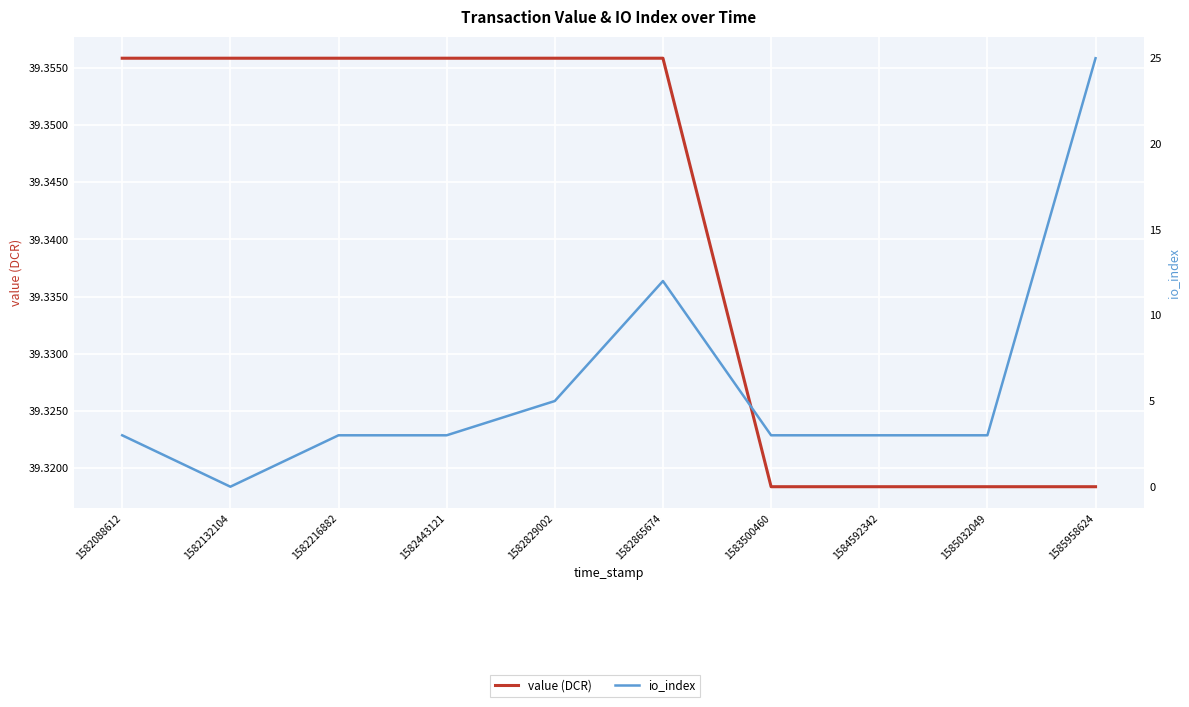

At 1582865674, list the series in order from smallest to largest.

io_index, value (DCR)